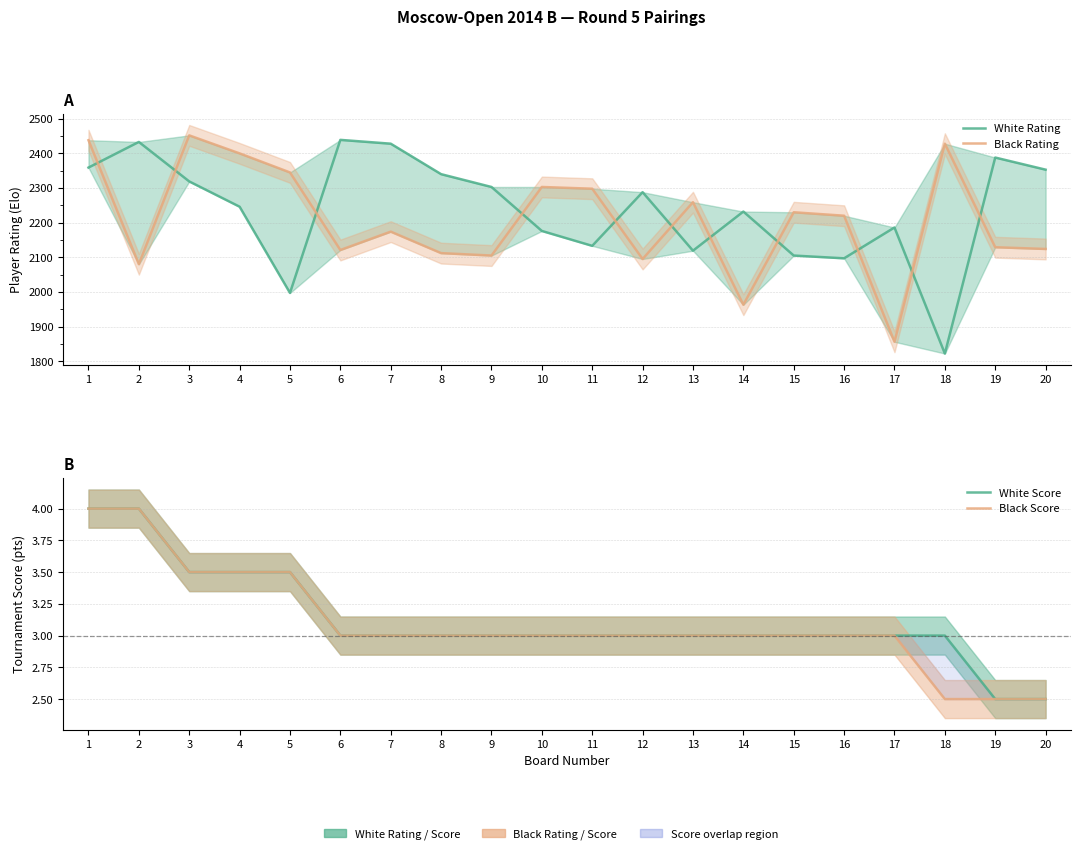

At which label does White Score reach its peak?

1